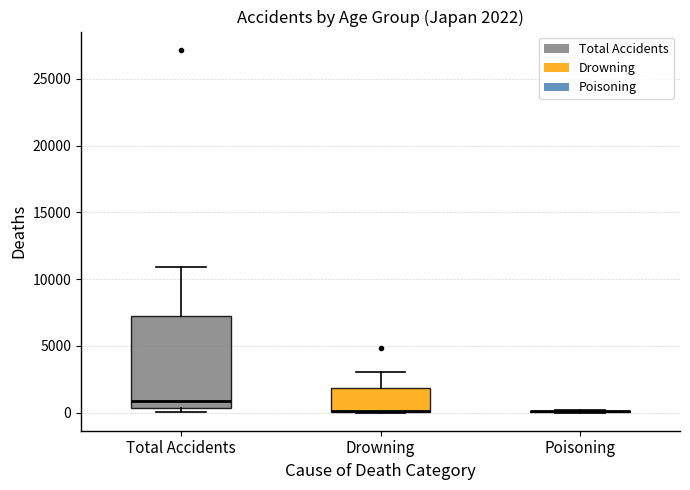

Which box is the tallest, from its lower edge to its upper edge?

Total Accidents